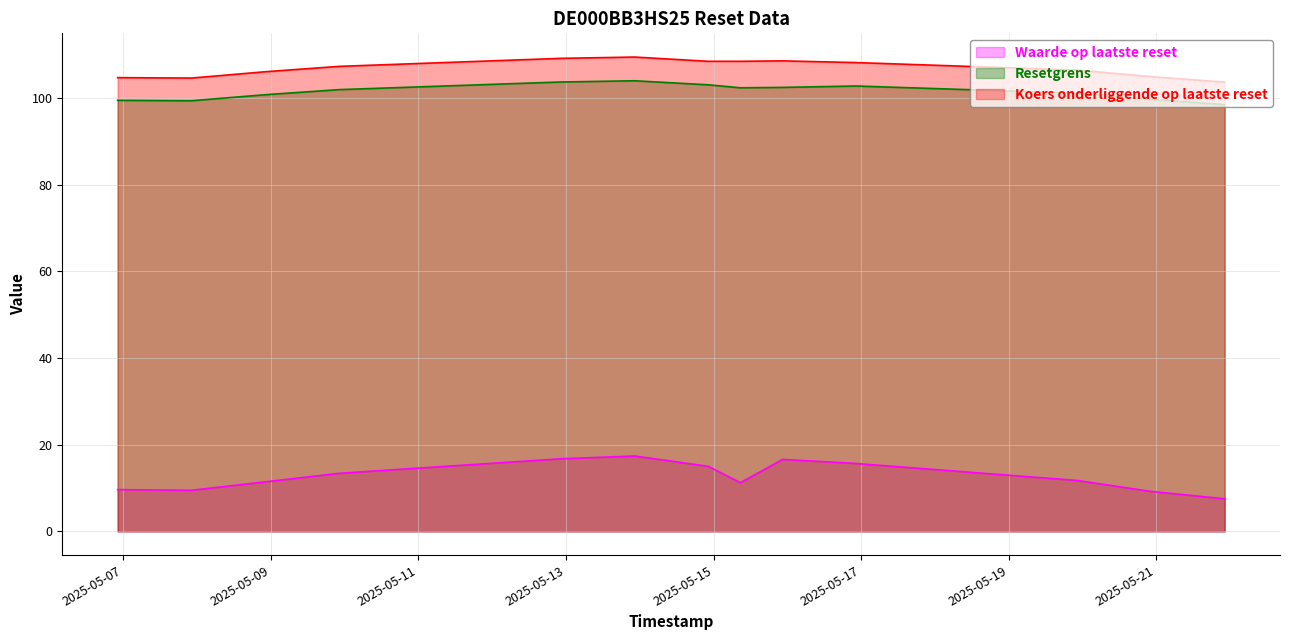

At how many categories does at least one series exceed 67?

13